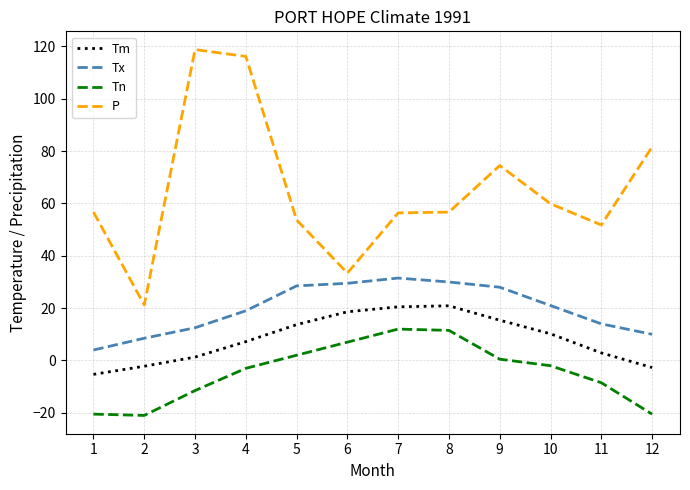

The value of Tm at 5 is 6.3. True or false?

False